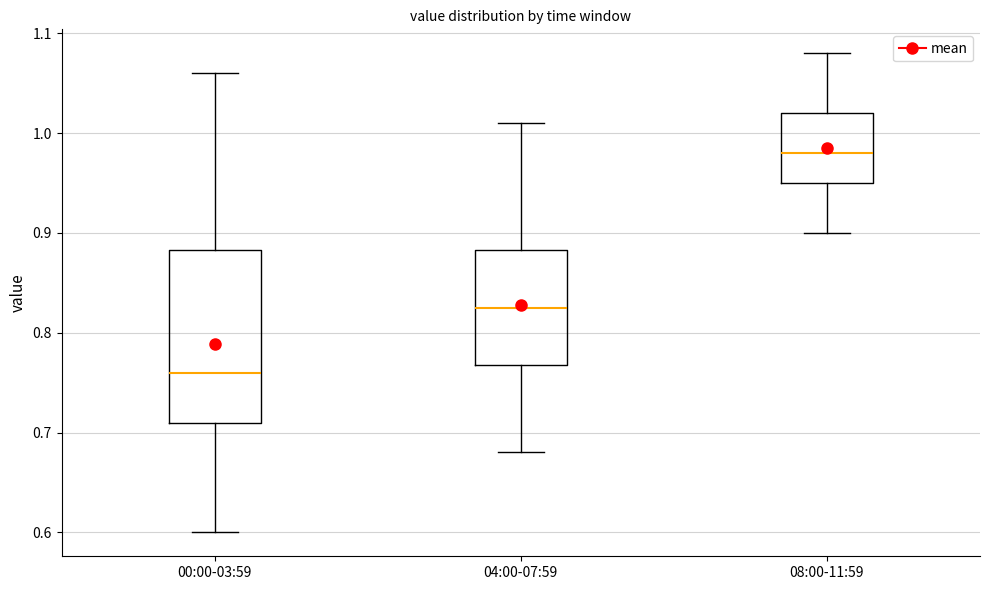

Where does the lower whisker of the box for 00:00-03:59 end on the y-axis? The values are not printed on the chart, so give them approximately, as read against the axis.

0.60